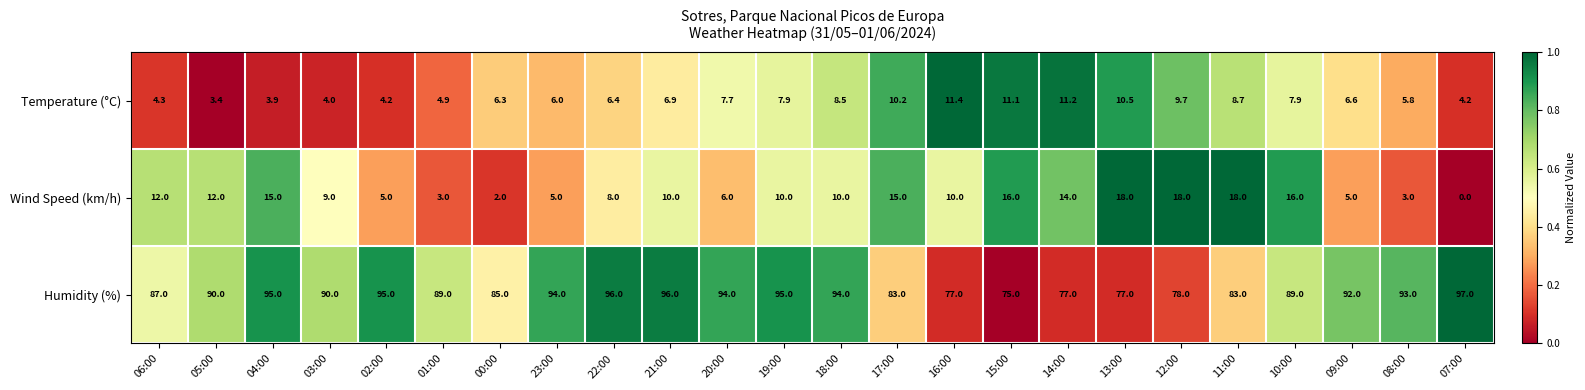

At how many categories does at least one series exceed 0?

24